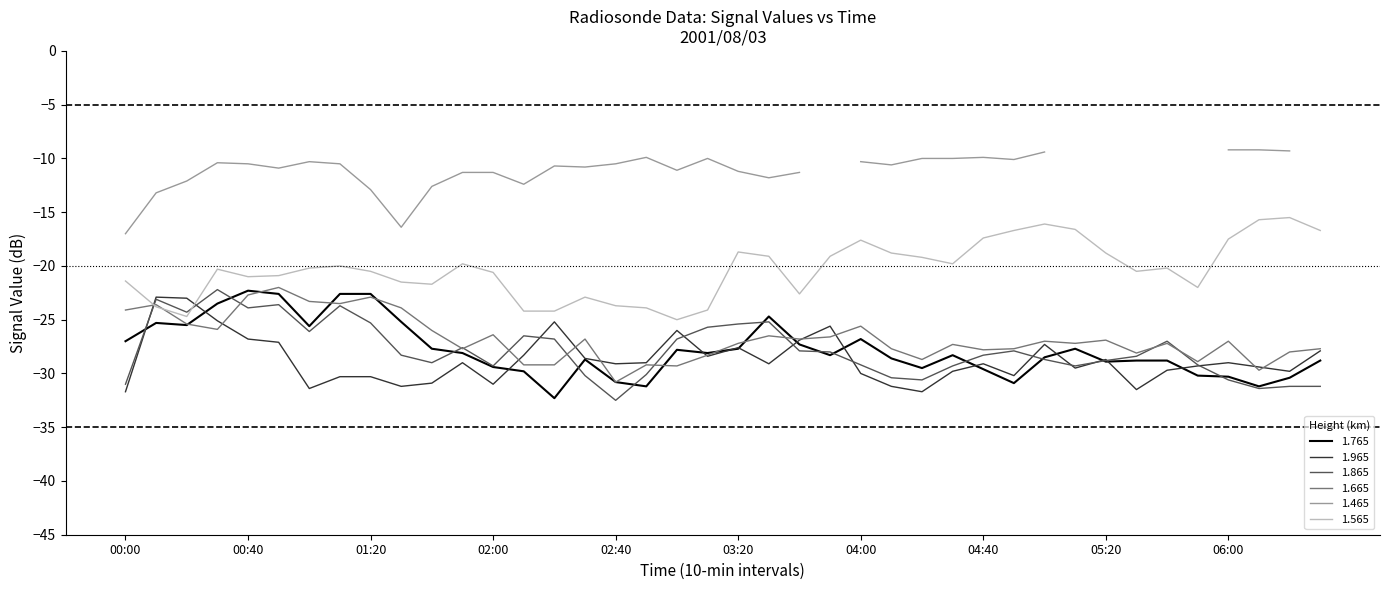

The 1.965 series shows -11.0 at 01:20. True or false?

False